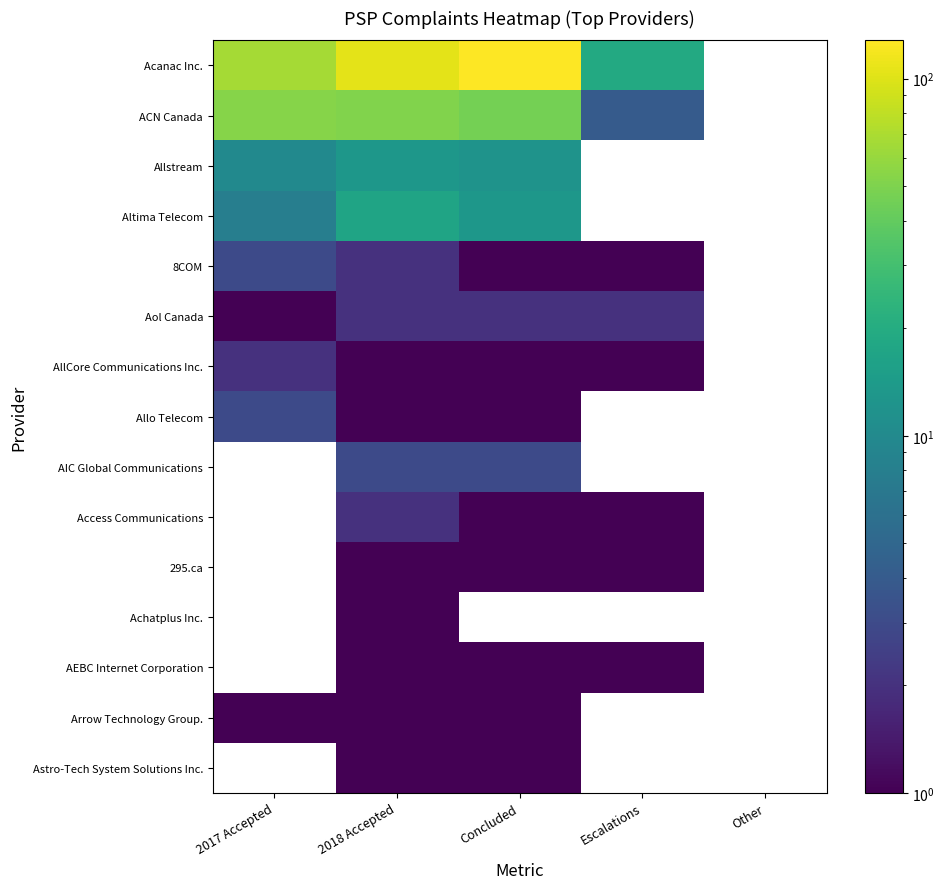

True or false: Acanac Inc. has a value of 66.0 at 2017 Accepted.

True